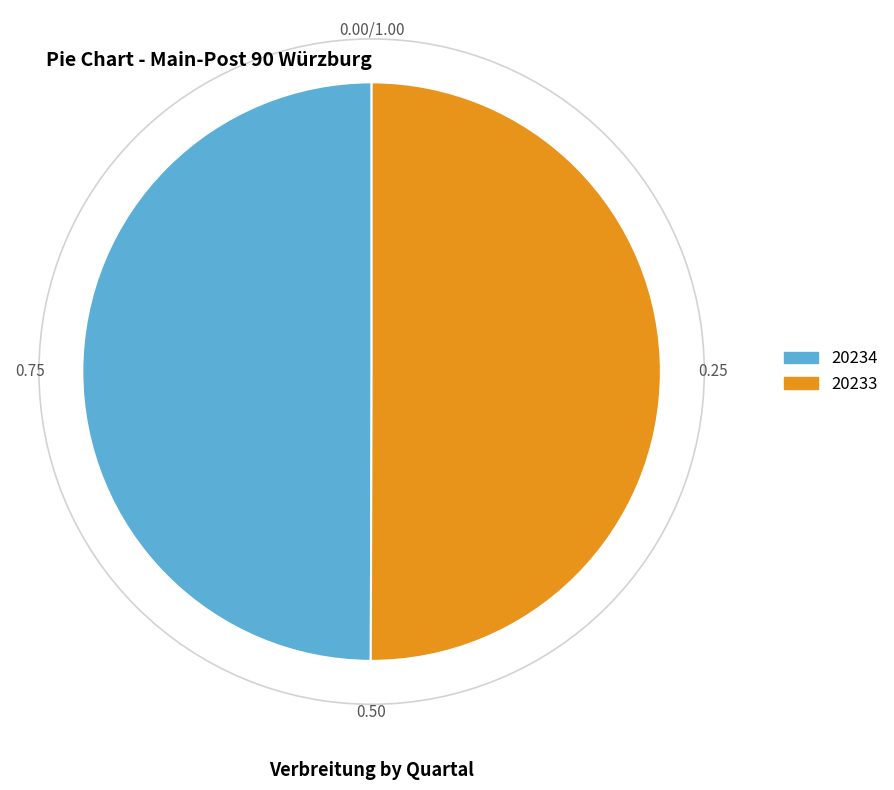

Combined, do 20234 and 20233 account for over 50%?

Yes